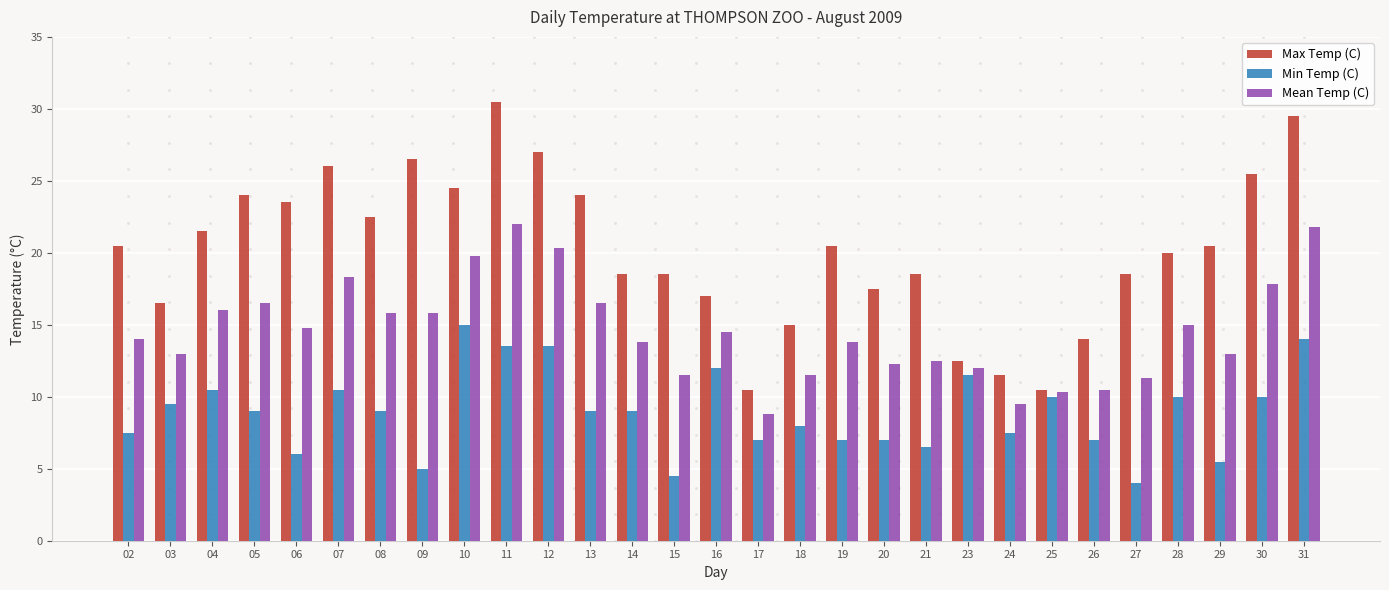

What is the average value of the Max Temp (C) series?

20.2